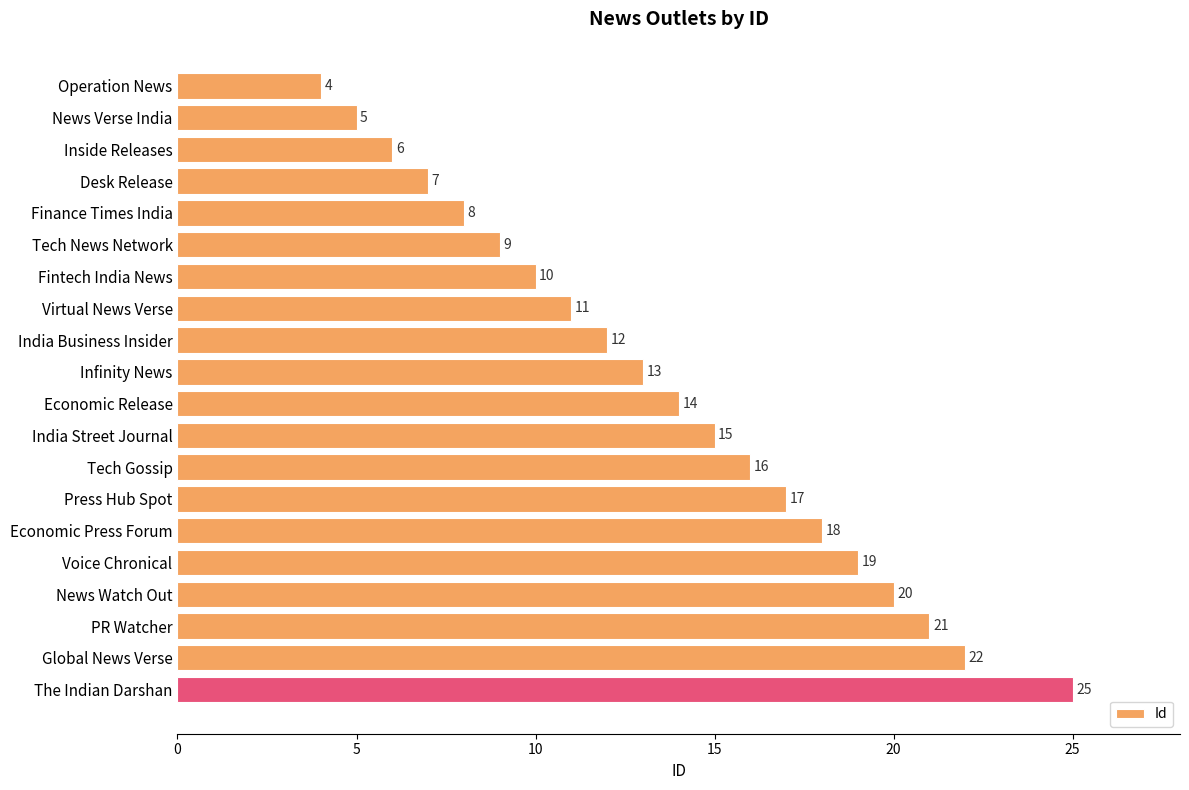

Are the bars horizontal?

Yes